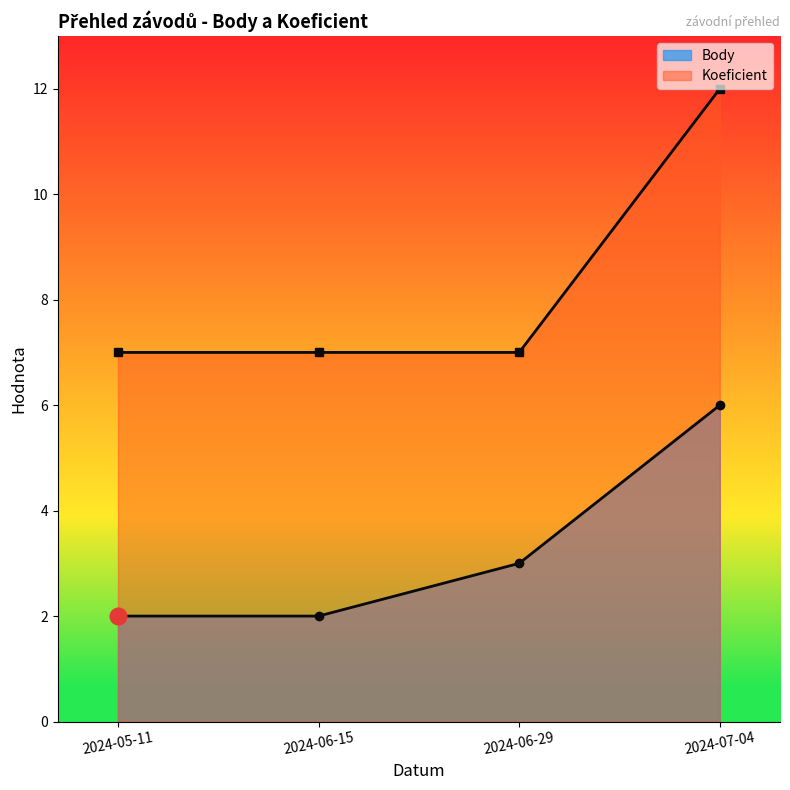

At how many categories does at least one series exceed 4?

4